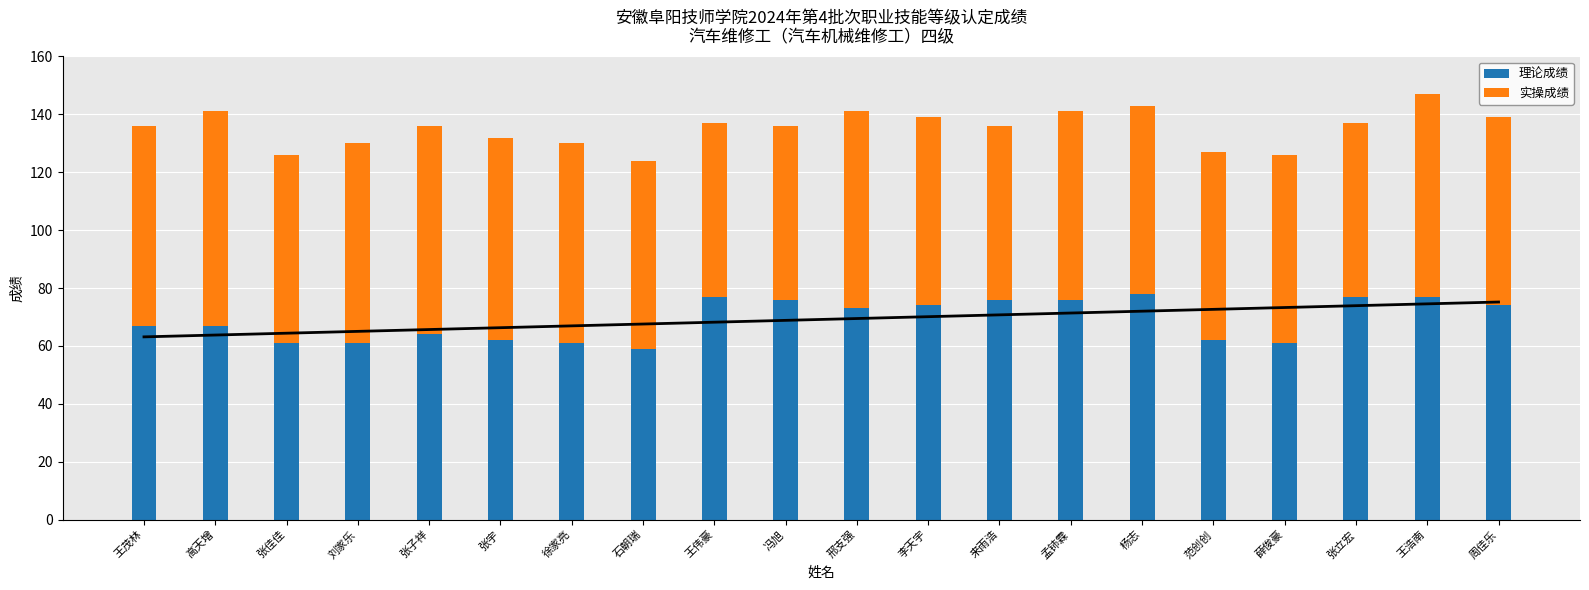

The 实操成绩 series shows 104 at 张子祥. True or false?

False